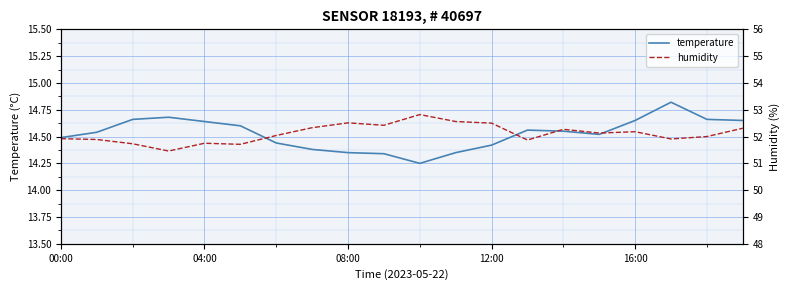

Reading left to right, list all the values displayed in this chart.

temperature: 14.5	14.5	14.7	14.7	14.6	14.6	14.4	14.4	14.3	14.3	14.2	14.3	14.4	14.6	14.6	14.5	14.7	14.8	14.7	14.7
humidity: 51.9	51.9	51.7	51.5	51.8	51.7	52.0	52.3	52.5	52.4	52.8	52.6	52.5	51.9	52.3	52.1	52.2	51.9	52.0	52.3